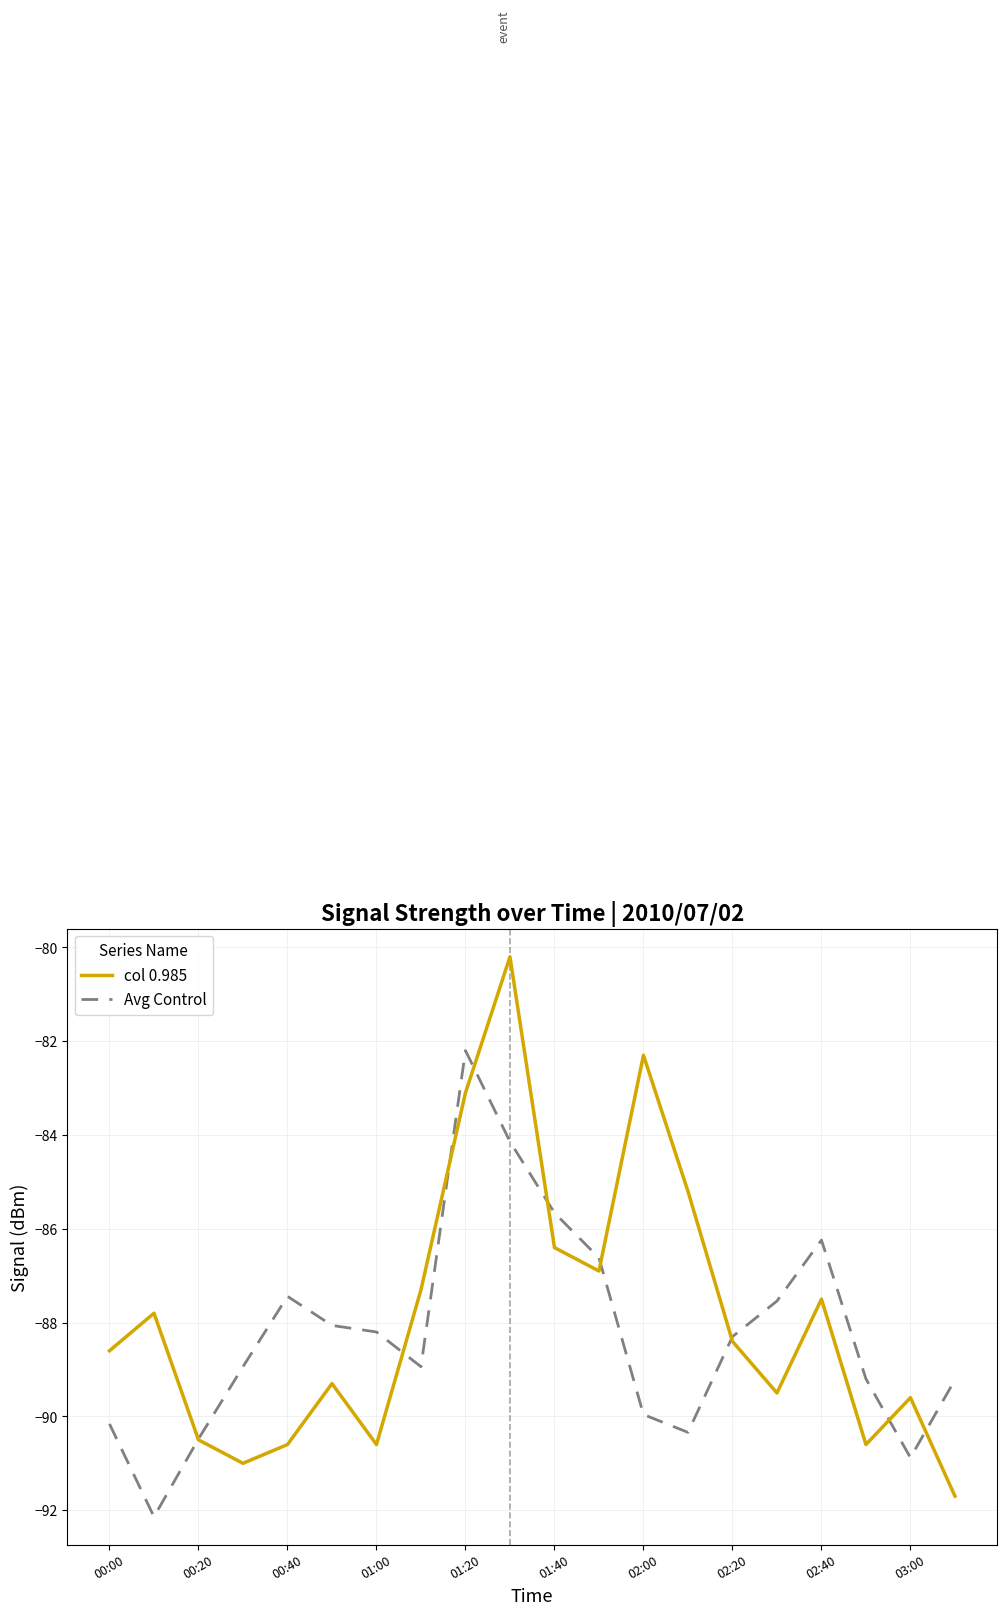

What is the greatest value displayed?

-80.2